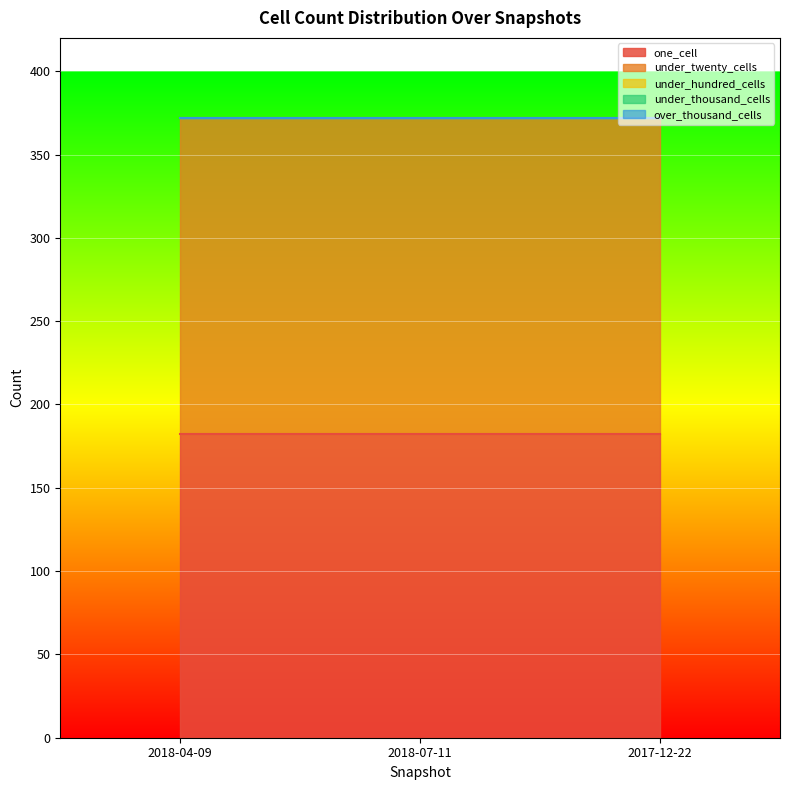

Reading right to left, transcribe all the data shown in this chart.

one_cell: 2017-12-22=182	2018-07-11=182	2018-04-09=182
under_twenty_cells: 2017-12-22=190	2018-07-11=190	2018-04-09=190
under_hundred_cells: 2017-12-22=0	2018-07-11=0	2018-04-09=0
under_thousand_cells: 2017-12-22=0	2018-07-11=0	2018-04-09=0
over_thousand_cells: 2017-12-22=0	2018-07-11=0	2018-04-09=0